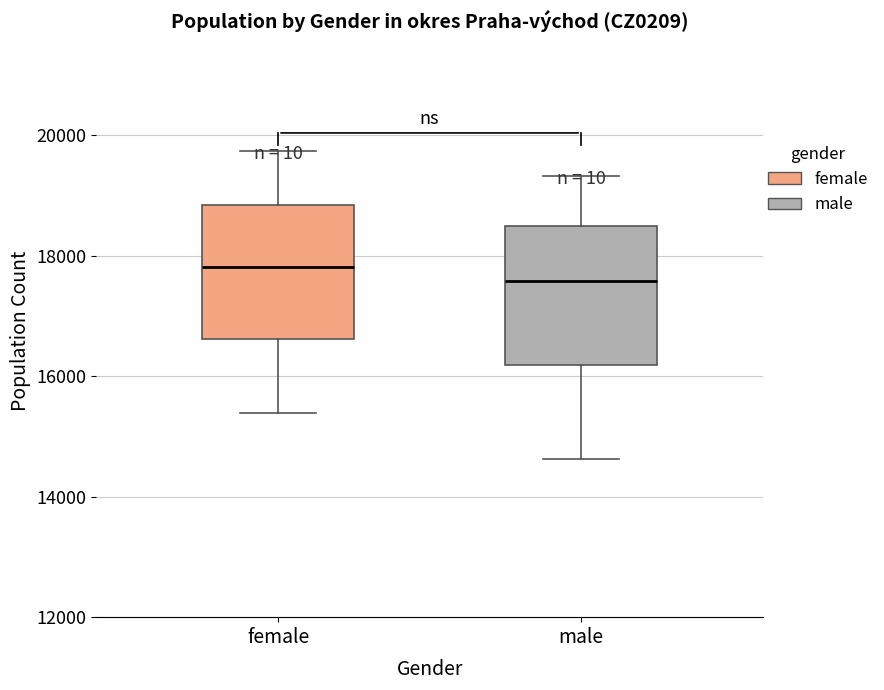

Where is the lower edge of the box for male on the y-axis? The values are not printed on the chart, so give them approximately, as read against the axis.

16200